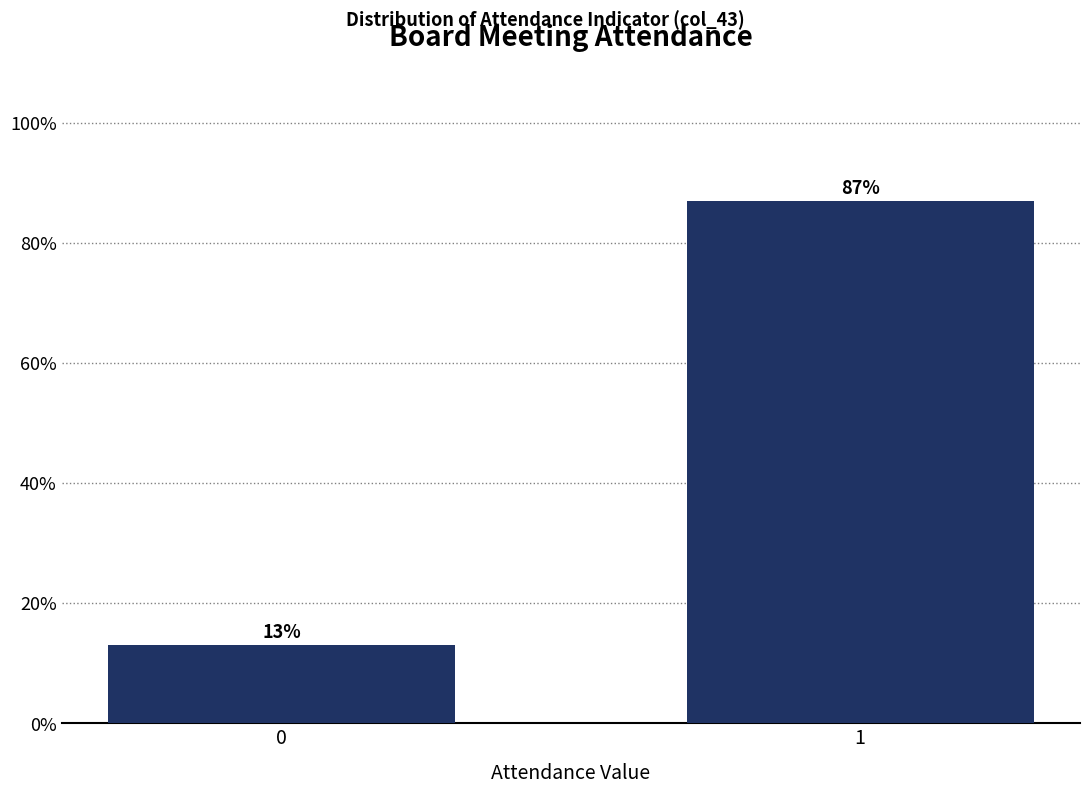

Reading right to left, list all the values displayed in this chart.

1=87.0	0=13.0